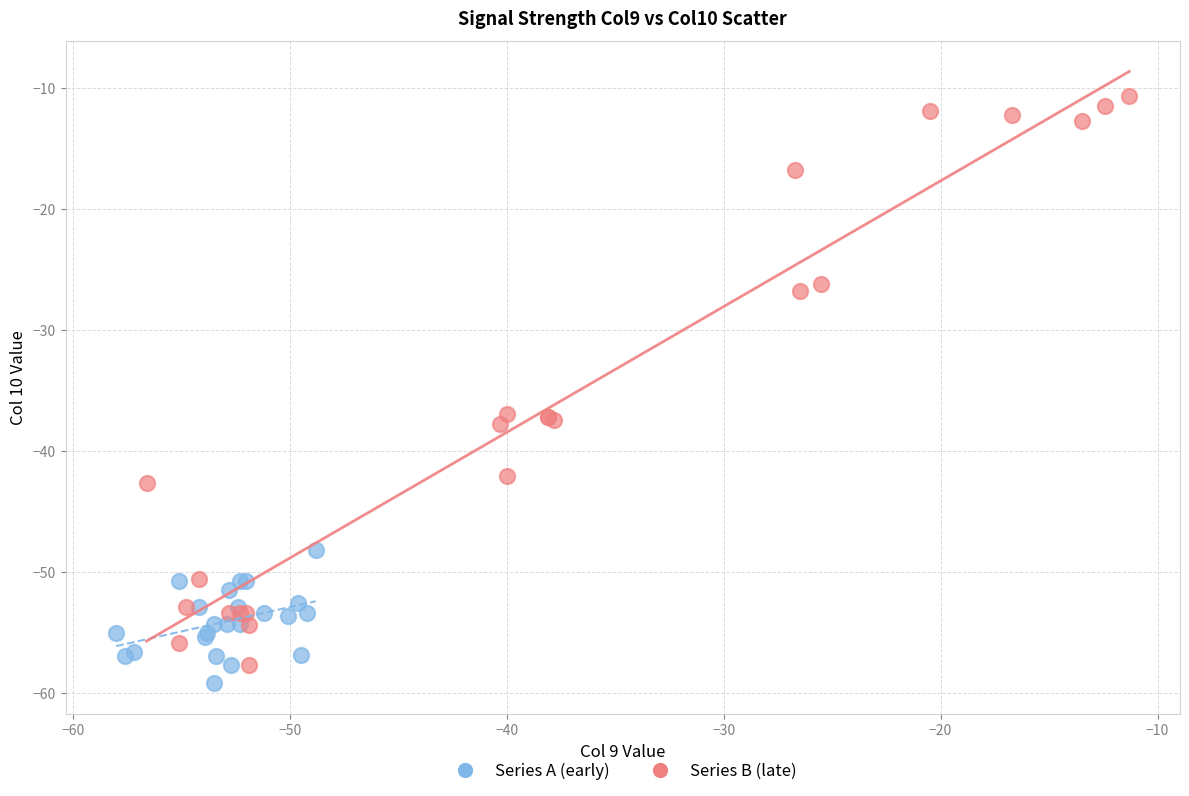

Which series contains the highest Y value?

Series B (late)